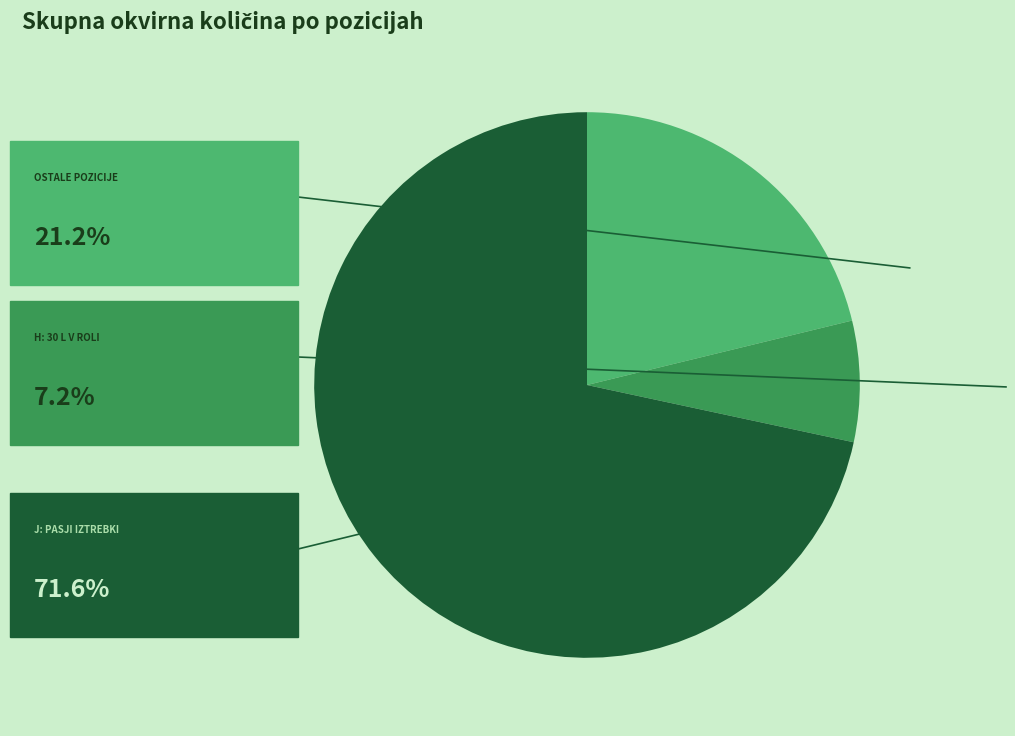

How many slices are in this pie chart?

3